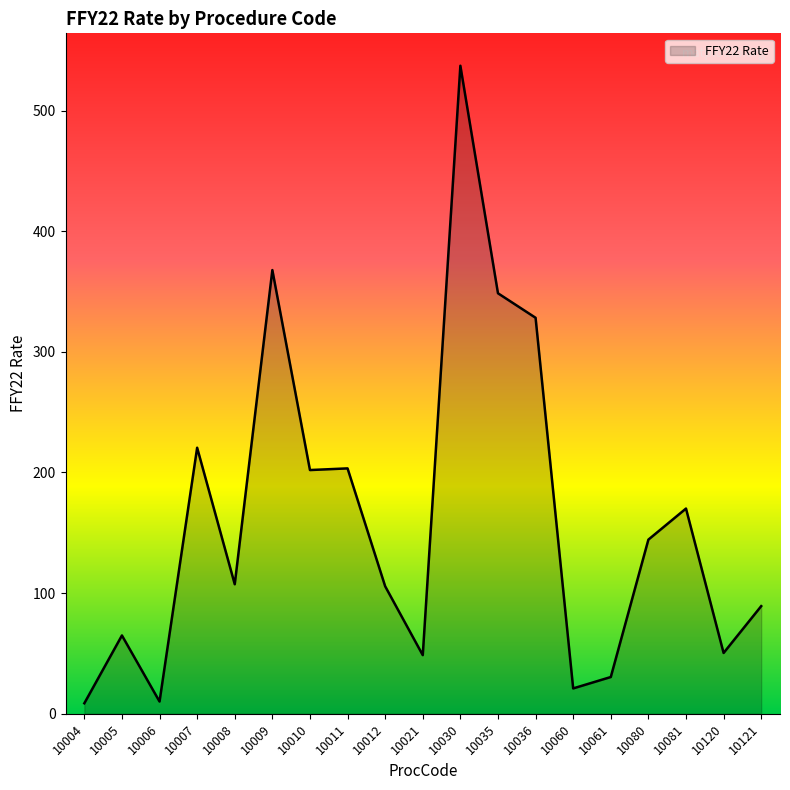

What is the average value?

161.0